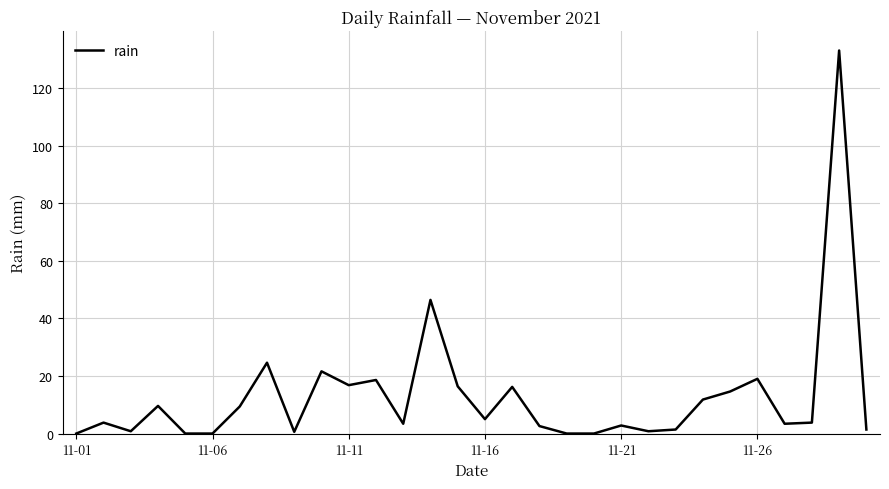

What is the difference between the maximum and minimum values?

133.0